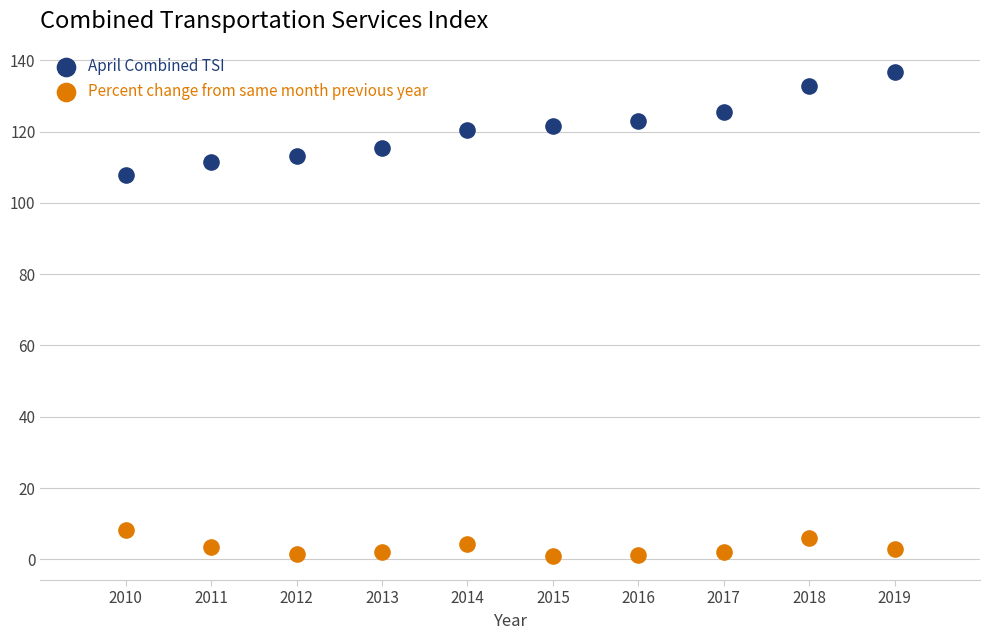

Across all series, what Y value is closest to 68?

107.7